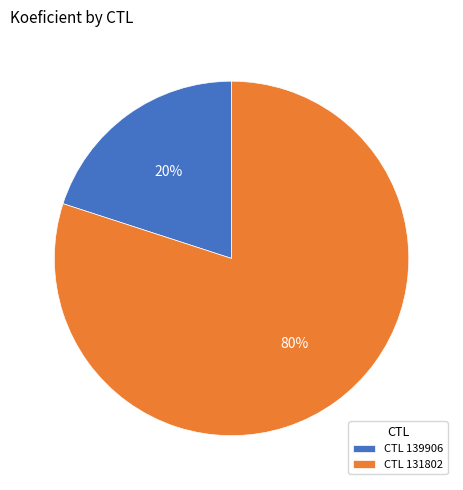

Is the sum of CTL 131802 and CTL 139906 greater than half?

Yes